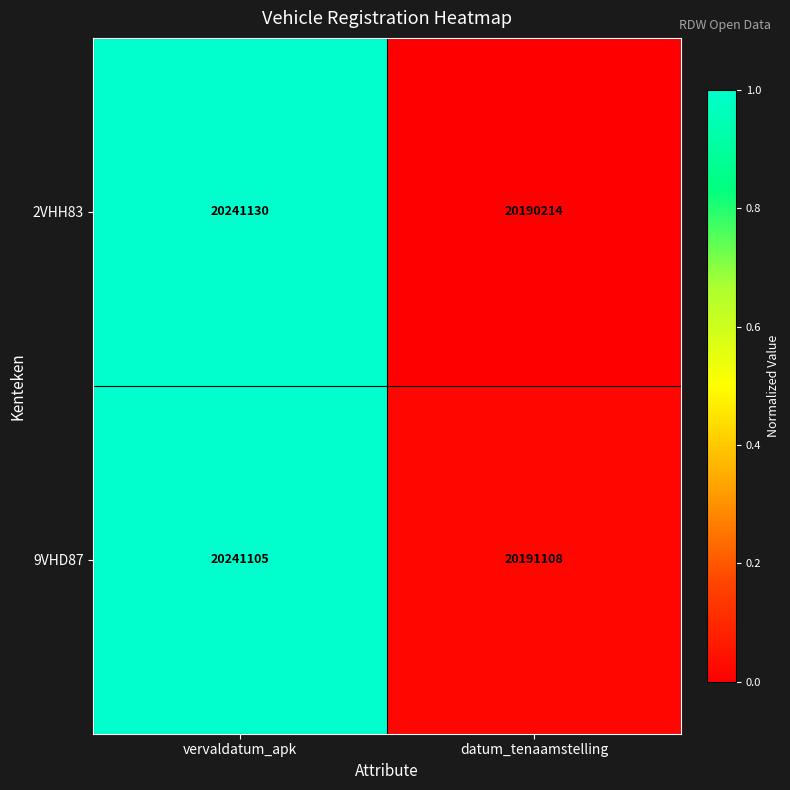

At which label is 9VHD87 closest to 20216106?

datum_tenaamstelling